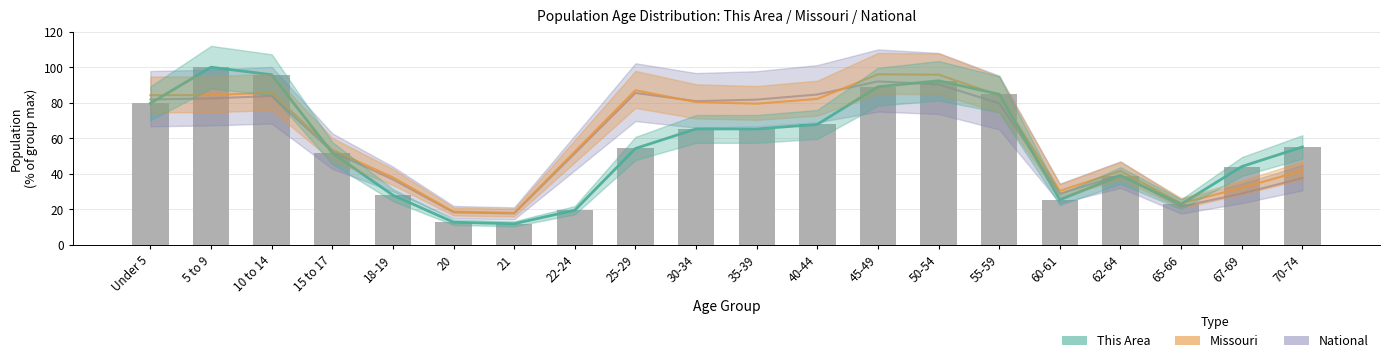

Which series has the widest spread of values?

This Area